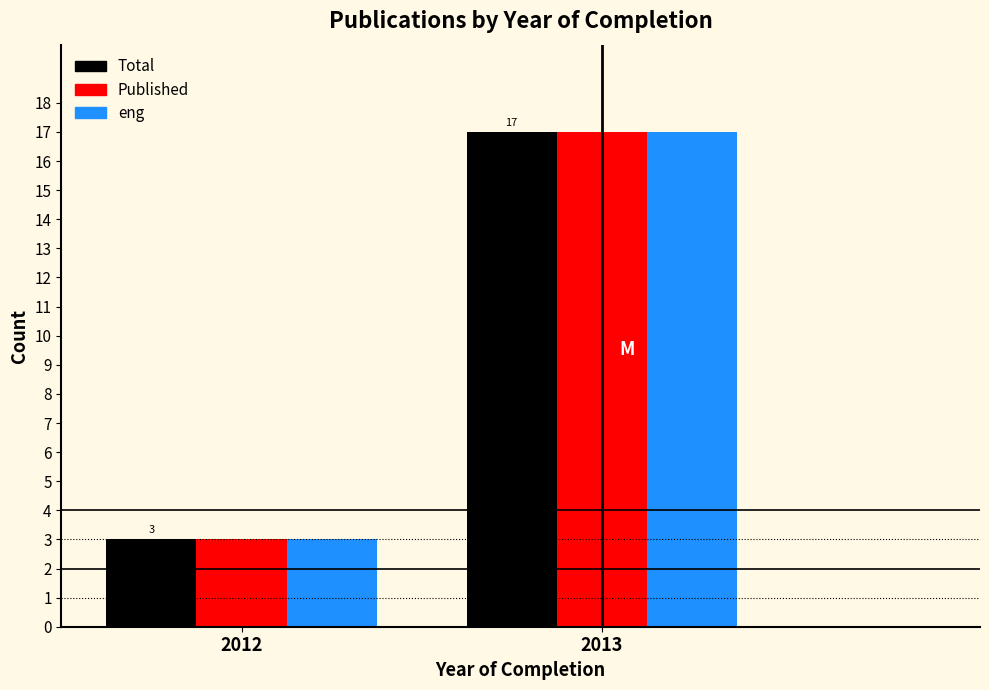

Reading left to right, list all the values displayed in this chart.

Total: 3	17
Published: 3	17
eng: 3	17